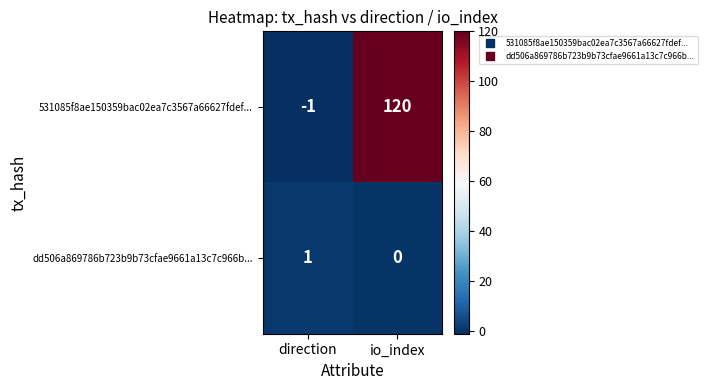

Reading left to right, extract all data points from this chart.

531085f8ae150359bac02ea7c3567a66627fdef...: -1	120
dd506a869786b723b9b73cfae9661a13c7c966b...: 1	0